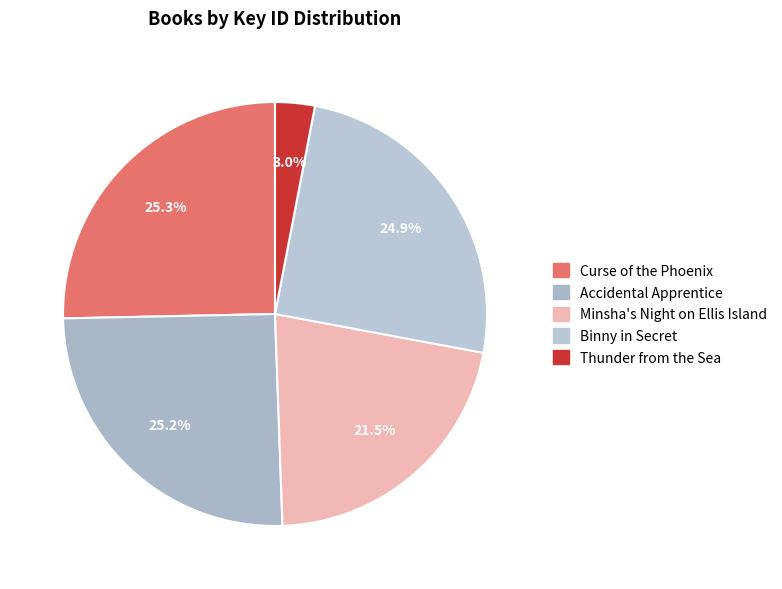

What is the change in value from Accidental Apprentice to Thunder from the Sea?

-150243241